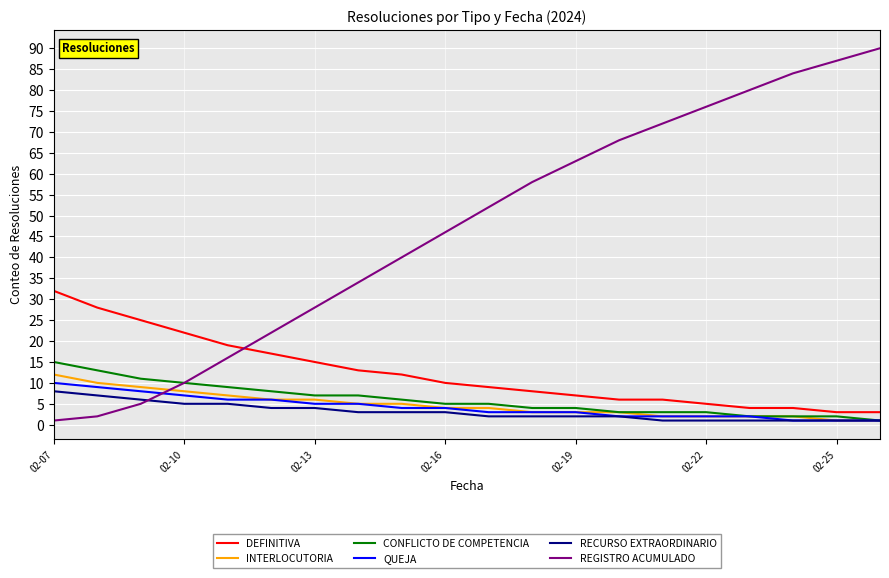

What is the highest value of the QUEJA series?

10